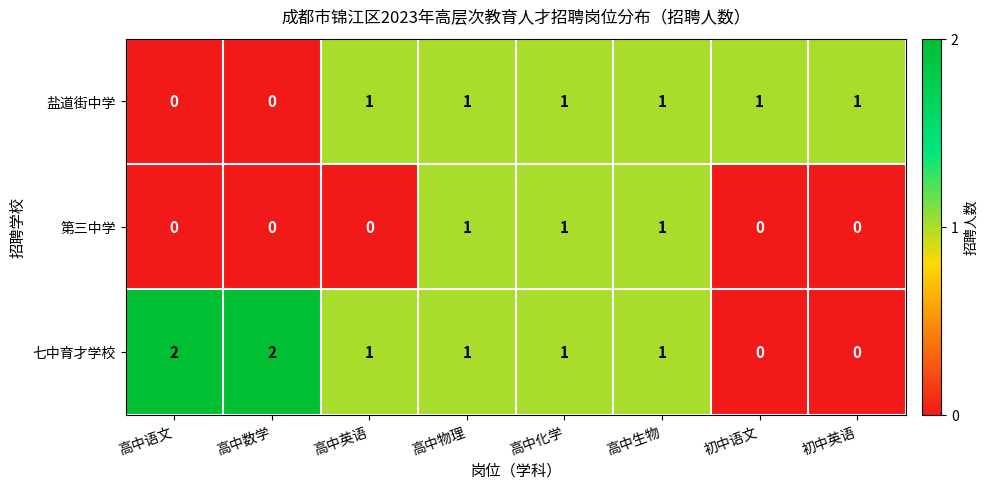

Between 高中英语 and 初中语文, which series saw the biggest shift?

七中育才学校